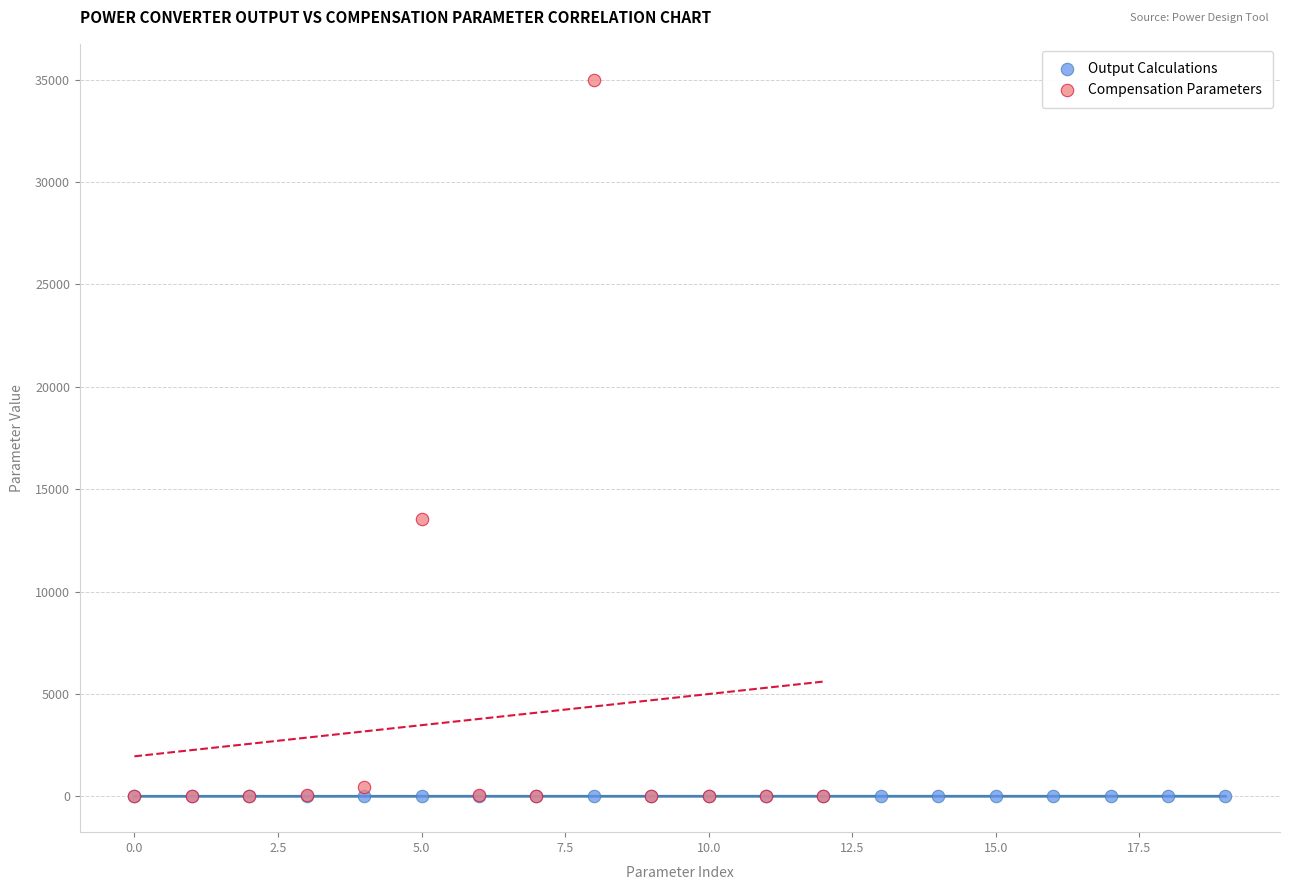

Which series has the widest spread of Y values?

Compensation Parameters